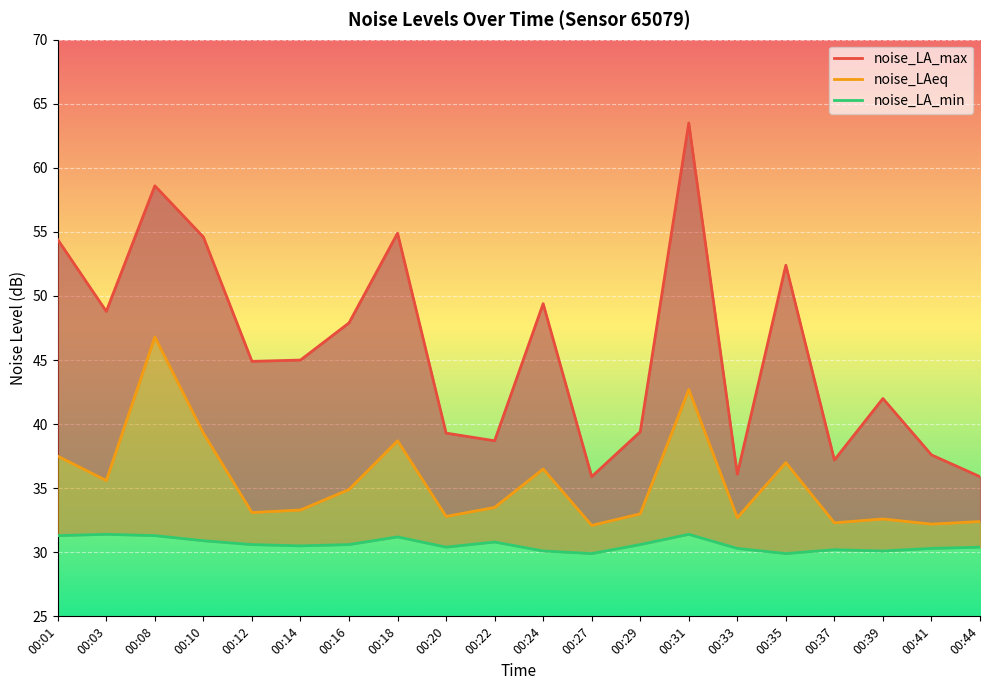

What is the approximate value of noise_LA_max at 00:33?

36.1